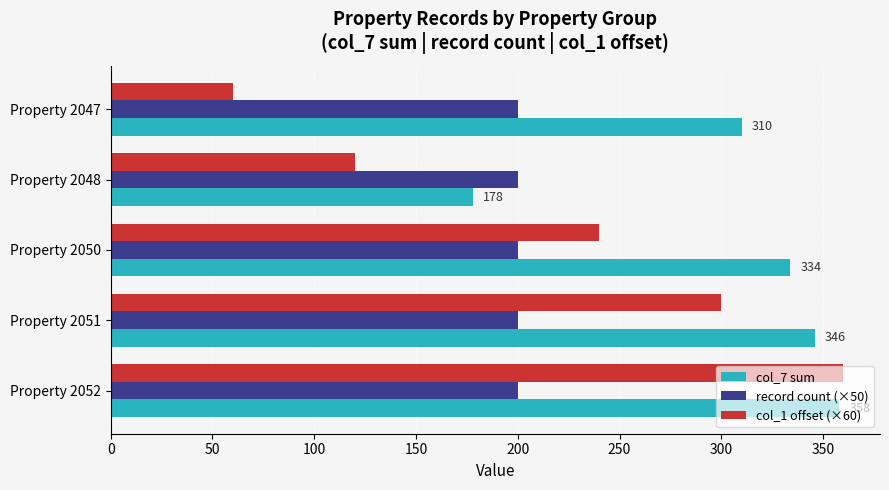

What is the difference between the second highest and minimum values in the col_7 sum series?

168